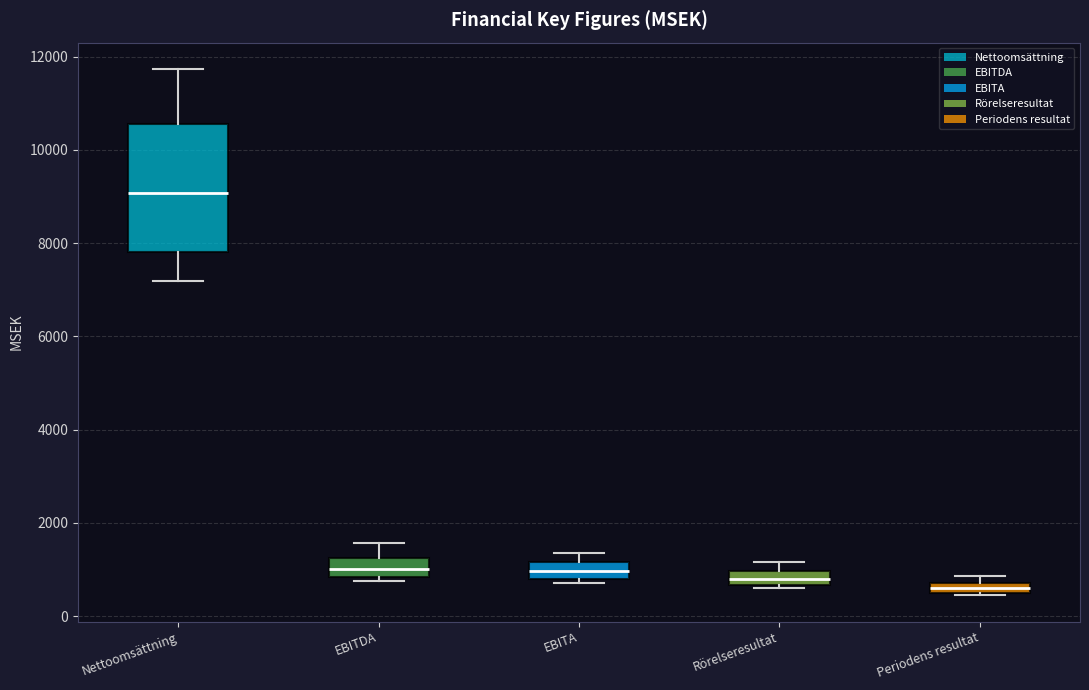

Where is the upper edge of the box for Periodens resultat on the y-axis? The values are not printed on the chart, so give them approximately, as read against the axis.

800